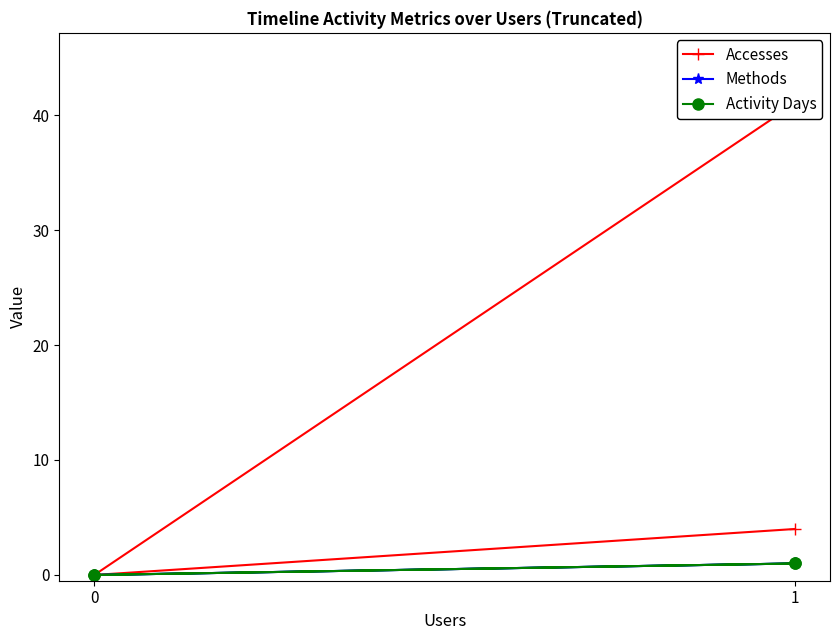

True or false: Methods and Accesses intersect in this chart.

False